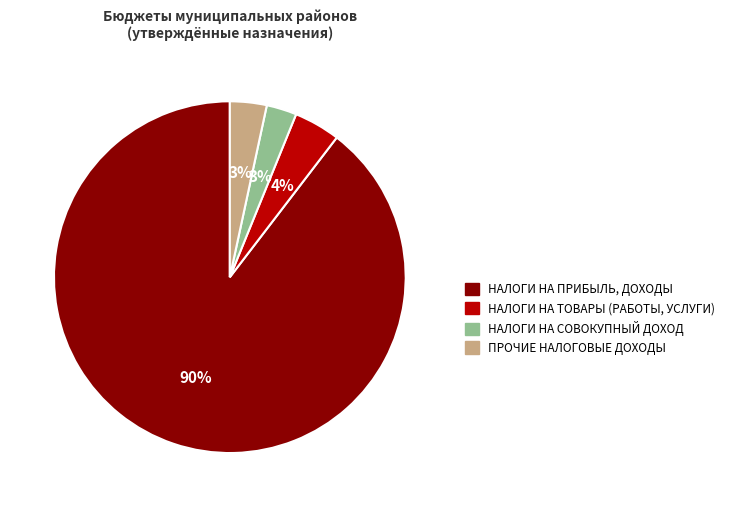

To the nearest percent, what is the average slice percentage?

25%